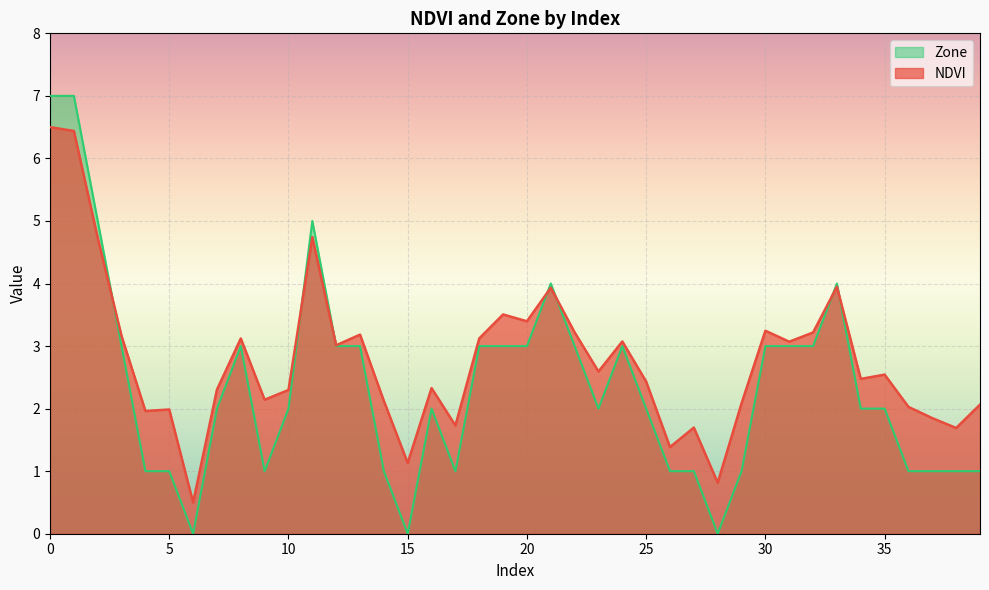

How many values in the Zone series exceed 2?

18